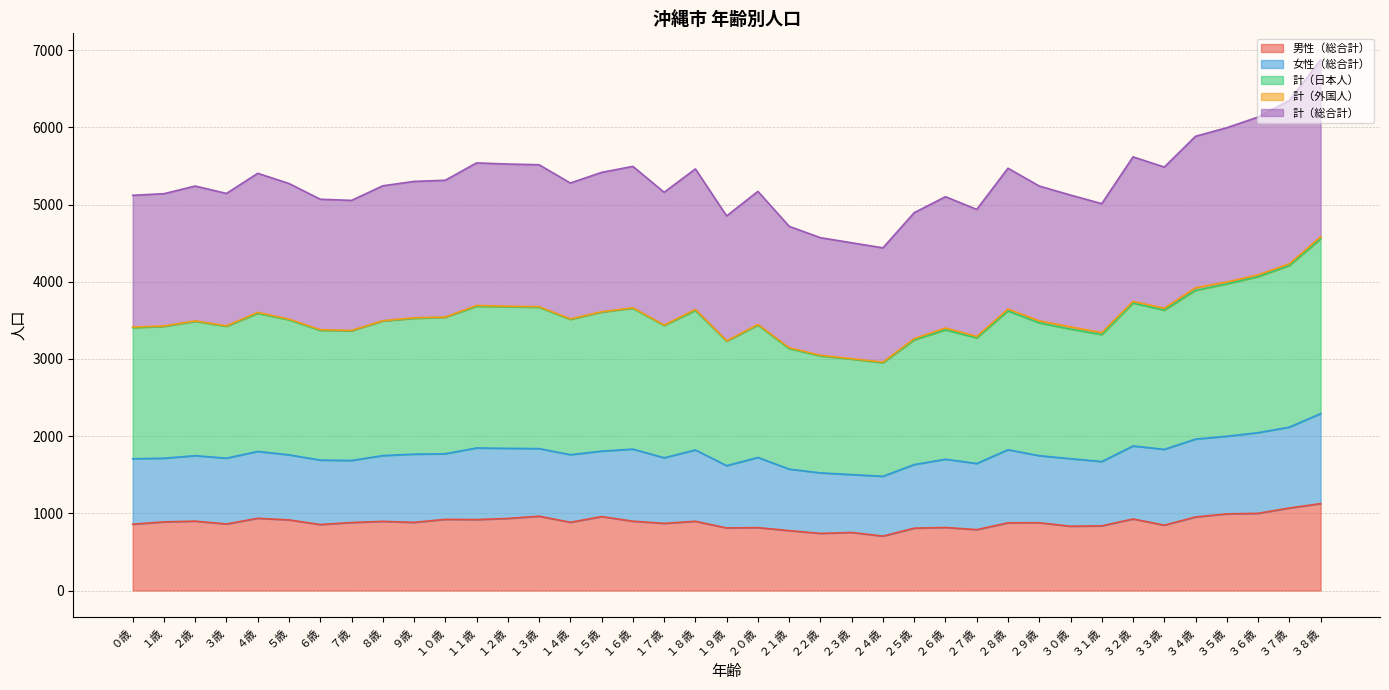

What is the minimum value for 男性（総合計）?

705